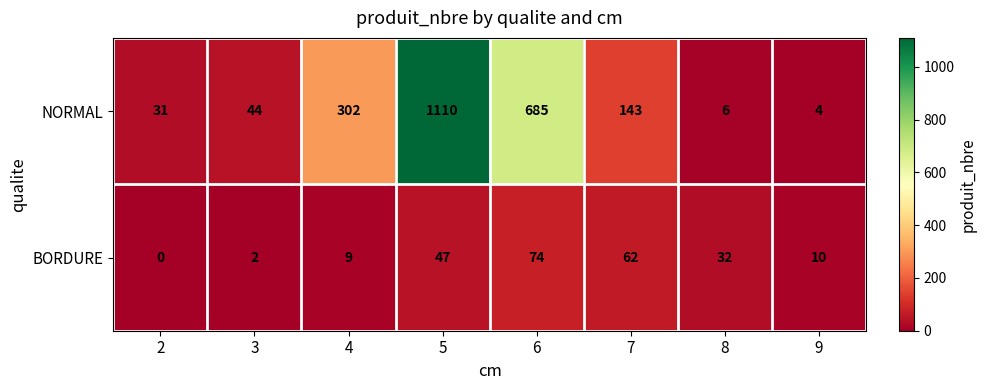

Reading right to left, list all the values displayed in this chart.

NORMAL: 4	6	143	685	1110	302	44	31
BORDURE: 10	32	62	74	47	9	2	0